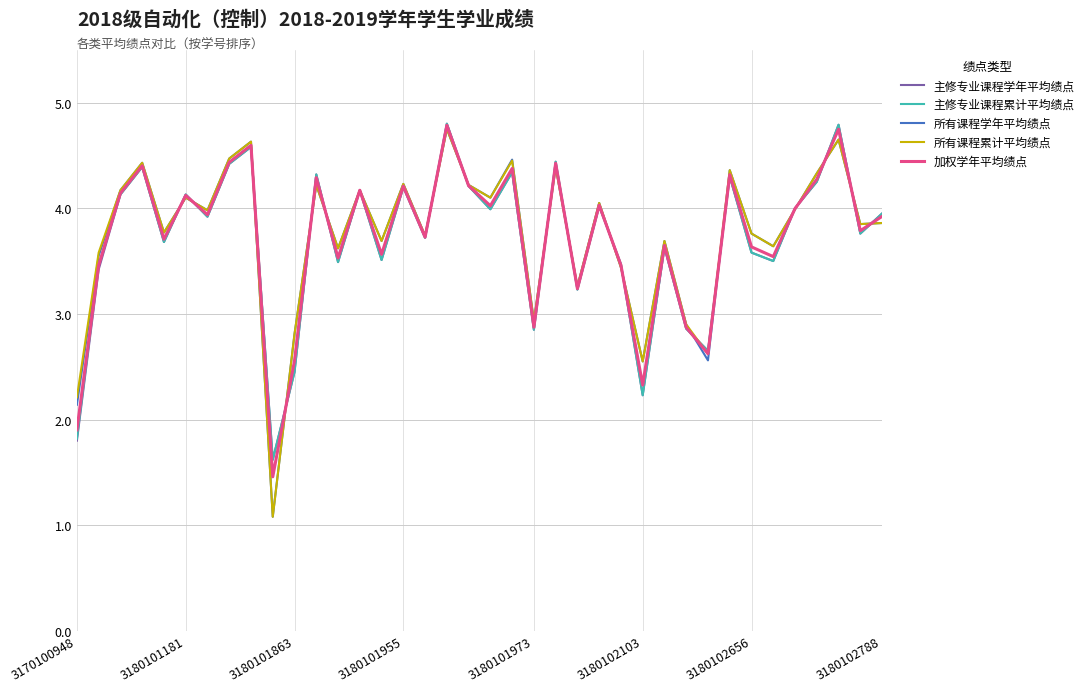

What is the smallest value displayed?

1.1